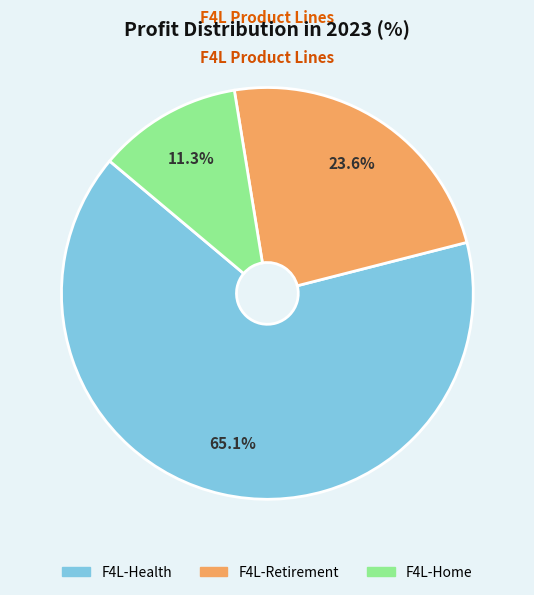

To the nearest percent, what portion does F4L-Retirement represent?

24%